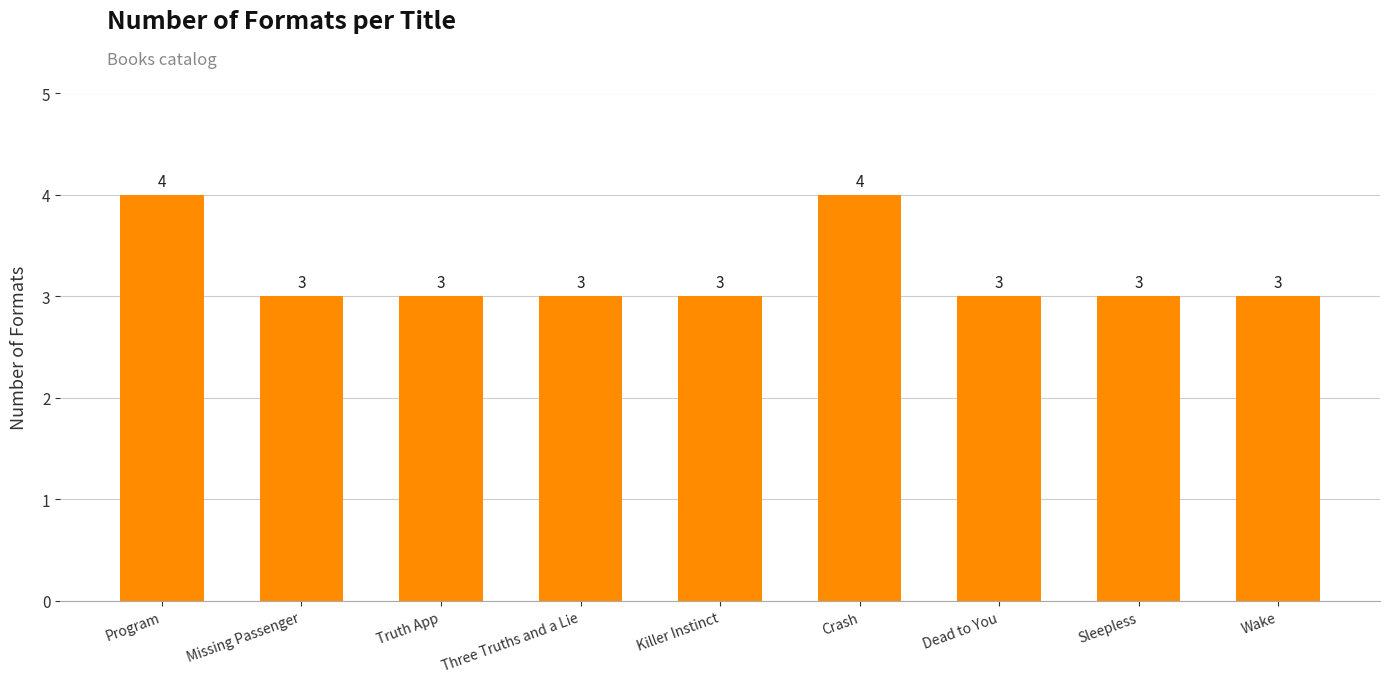

What is the sum of all values?

29